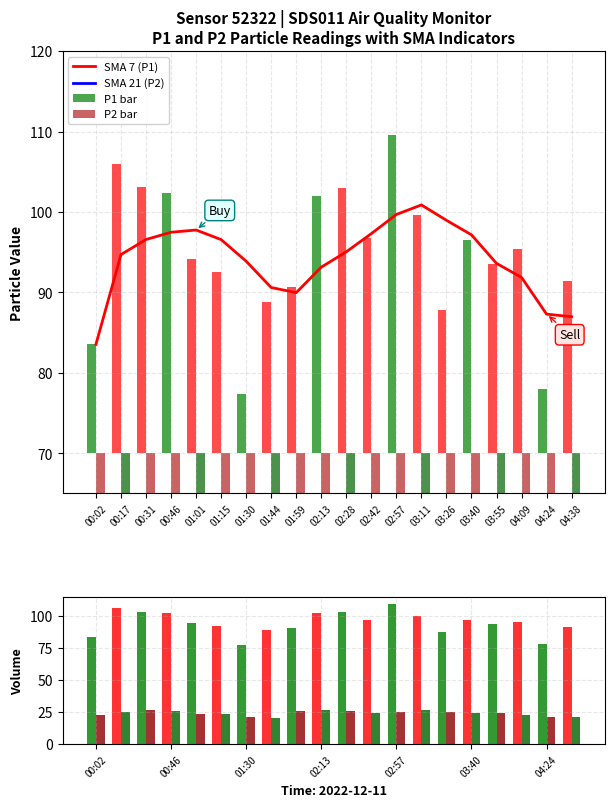

True or false: SMA 7 (P1) has a value of 144.5 at 00:46.

False